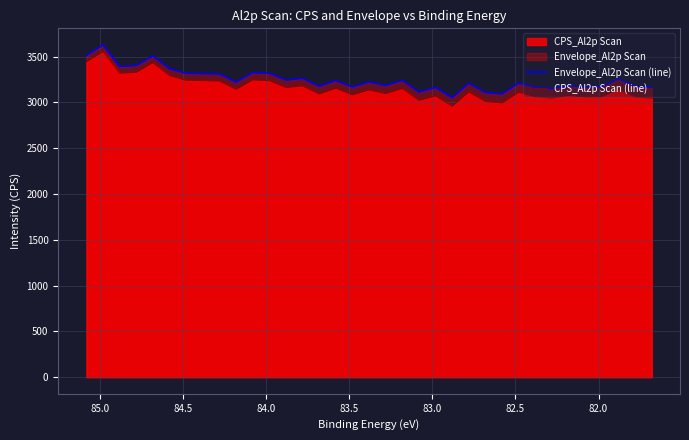

Reading right to left, transcribe all the data shown in this chart.

Envelope_Al2p Scan (line): 3164.5	3175.0	3257.2	3172.3	3165.9	3182.5	3149.2	3163.7	3210.2	3091.6	3106.3	3207.7	3050.3	3162.8	3111.6	3239.8	3183.3	3221.9	3167.3	3237.8	3174.4	3261.6	3243.2	3316.4	3324.3	3219.7	3309.4	3313.2	3316.1	3366.5	3506.8	3400.8	3390.6	3626.8	3512.4
CPS_Al2p Scan (line): 3045.3	3058.9	3143.8	3061.5	3057.5	3076.4	3045.2	3061.6	3110.0	2993.1	3009.6	3112.5	2956.6	3070.6	3020.8	3150.4	3095.2	3135.0	3081.6	3153.2	3090.9	3179.3	3161.9	3236.1	3244.9	3141.3	3231.9	3236.6	3240.4	3291.6	3432.8	3327.4	3318.0	3555.0	3441.4